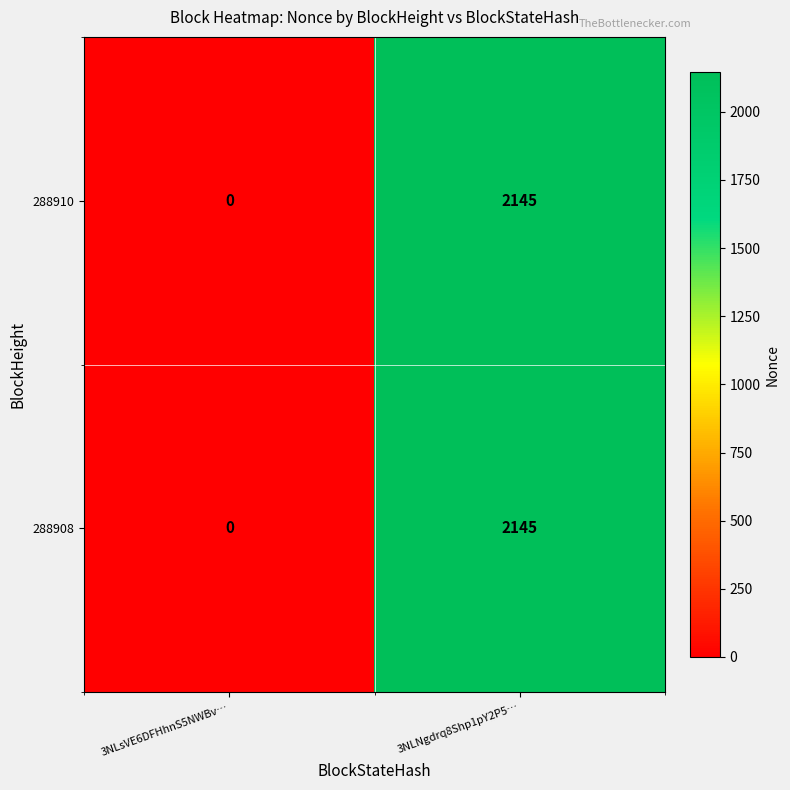

Reading left to right, extract all data points from this chart.

288910: 0	2145
288908: 0	2145